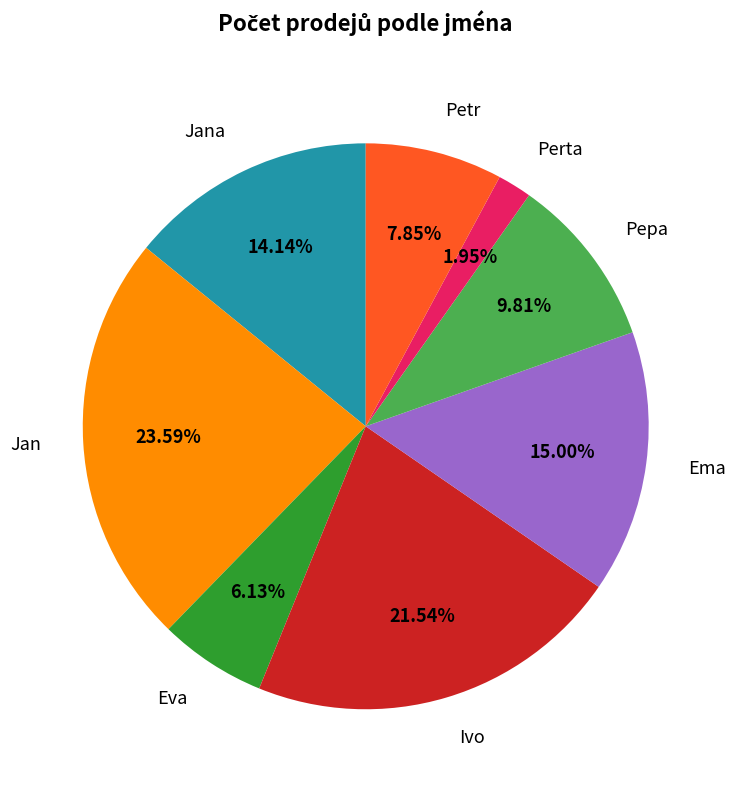

To the nearest percent, what percentage of the pie is Jan?

24%